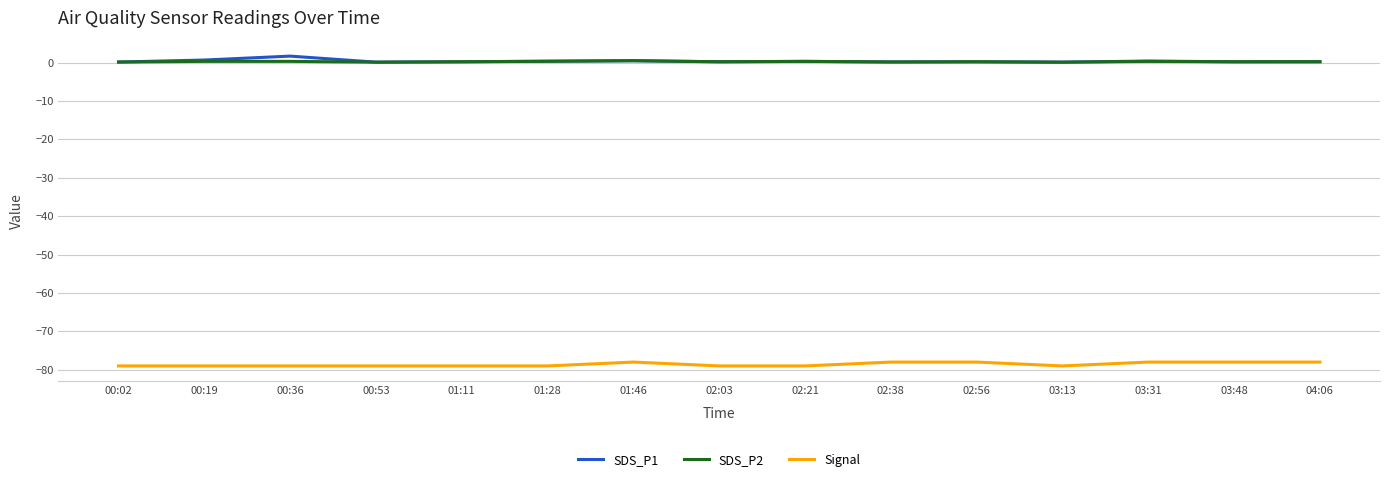

Is the value of SDS_P2 at 00:36 greater than the value of Signal at 00:36?

Yes